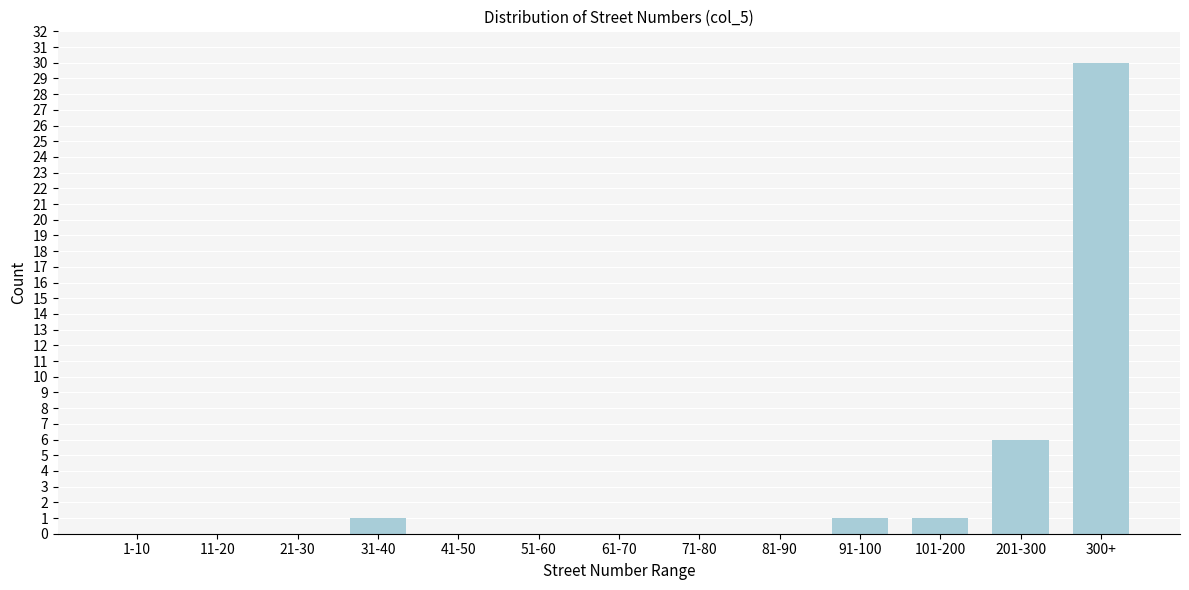

Reading left to right, transcribe all the data shown in this chart.

1-10=0	11-20=0	21-30=0	31-40=1	41-50=0	51-60=0	61-70=0	71-80=0	81-90=0	91-100=1	101-200=1	201-300=6	300+=30